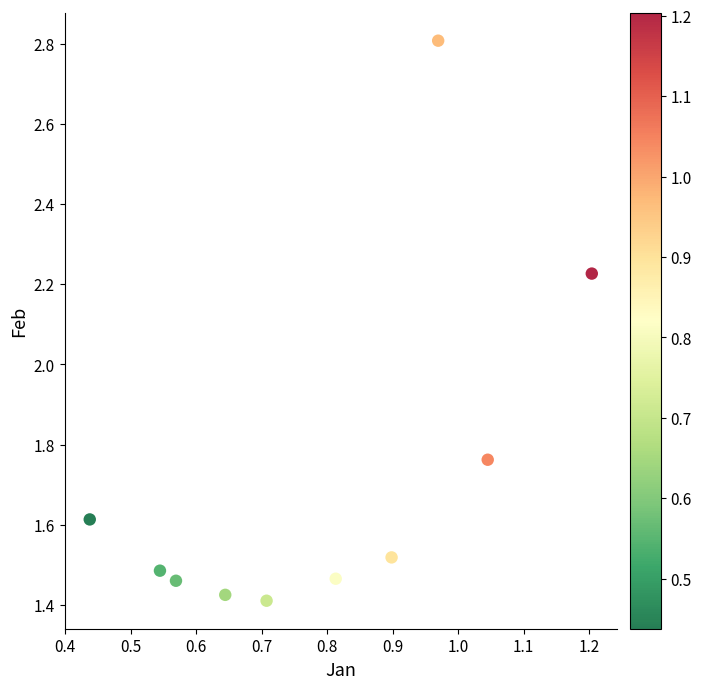

What is the average Y value?

1.7